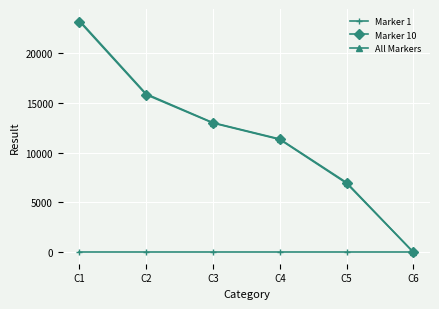

Reading left to right, list all the values displayed in this chart.

Marker 1: 0	0	0	0	0	0
Marker 10: 23157	15808	12963	11315	6916	0
All Markers: 23252	15884	12995	11360	6992	0